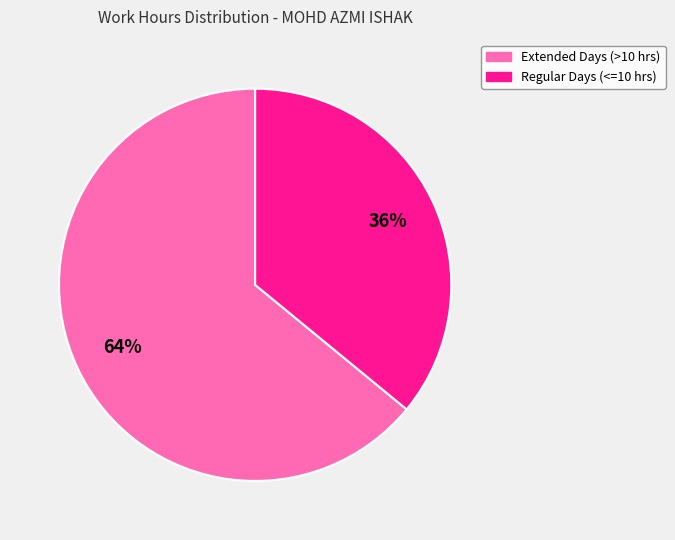

To the nearest percent, what is the difference between the largest and smallest slice percentages?

28%